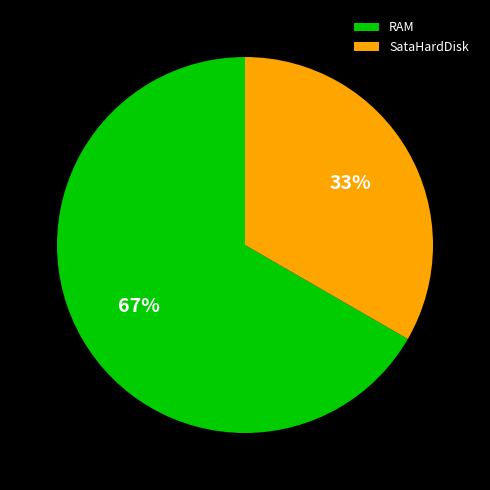

What percentage is the SataHardDisk slice, to the nearest percent?

33%